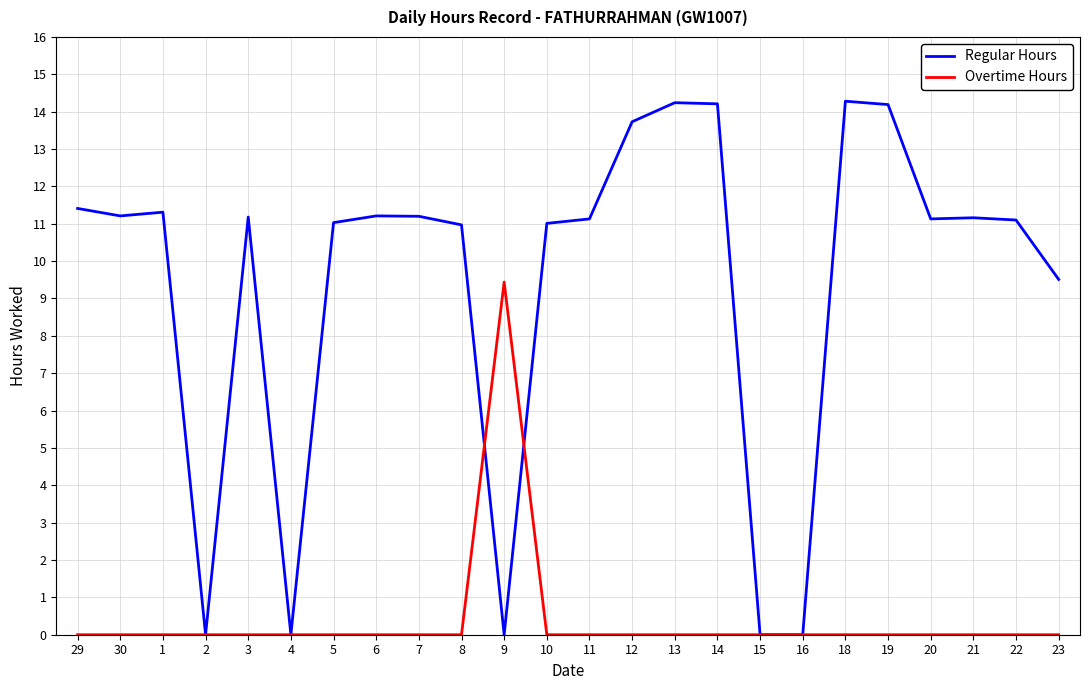

True or false: Regular Hours has more than 0 points higher than both neighbors.

True